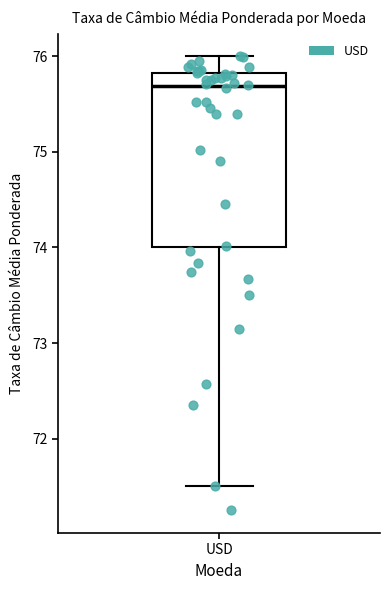

Transcribe this box plot: give where the median line is, the range the box spans, and where the two whiskers end, as read against the y-axis. The values are not printed on the chart, so give them approximately, as read against the axis.

median 75.7, box 74.0 to 75.8, whiskers 71.5 to 76.0